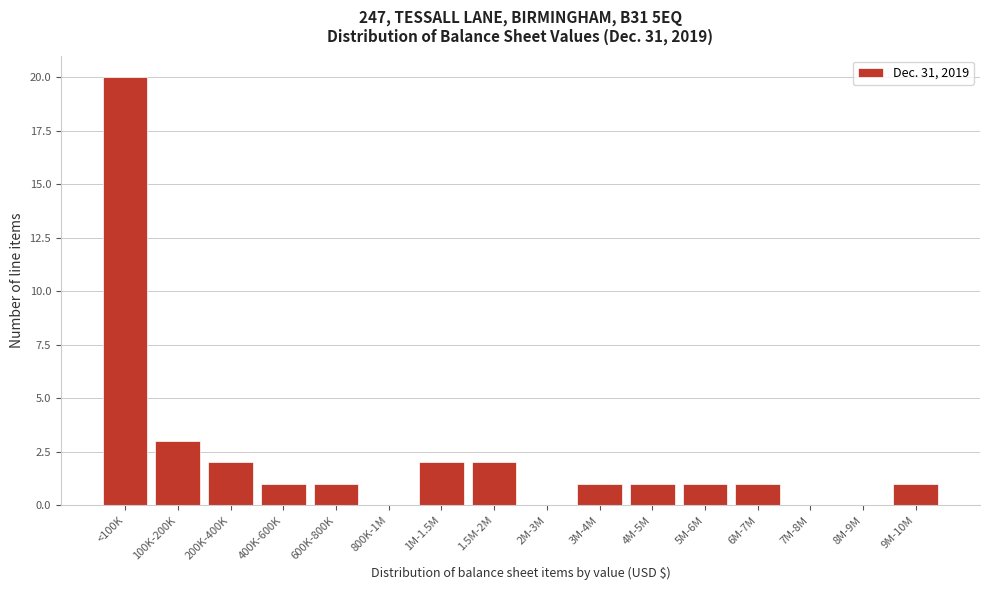

Reading right to left, extract all data points from this chart.

9M-10M=1	8M-9M=0	7M-8M=0	6M-7M=1	5M-6M=1	4M-5M=1	3M-4M=1	2M-3M=0	1.5M-2M=2	1M-1.5M=2	800K-1M=0	600K-800K=1	400K-600K=1	200K-400K=2	100K-200K=3	<100K=20